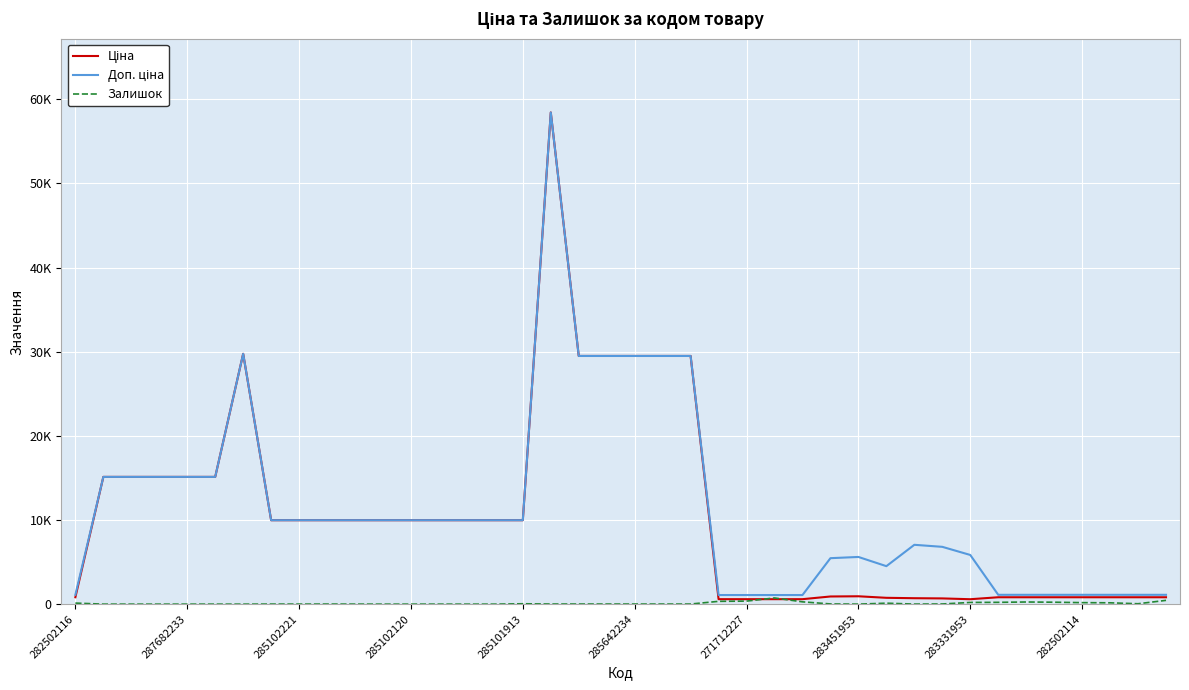

What is the difference between the second highest and second lowest values in the Доп. ціна series?

28665.6